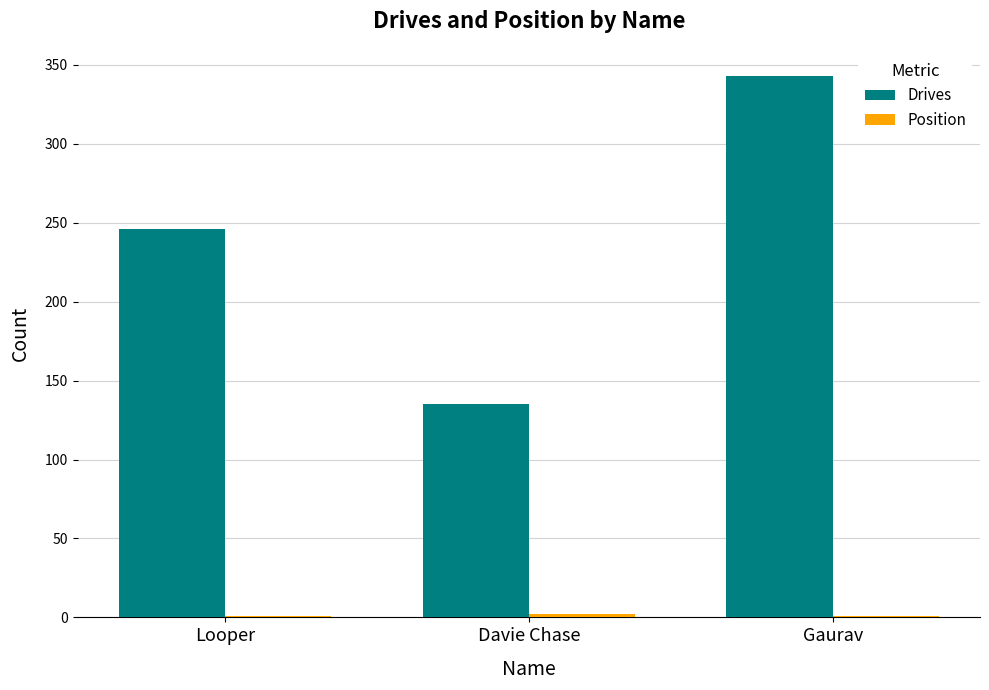

Which series has the largest total across all categories?

Drives